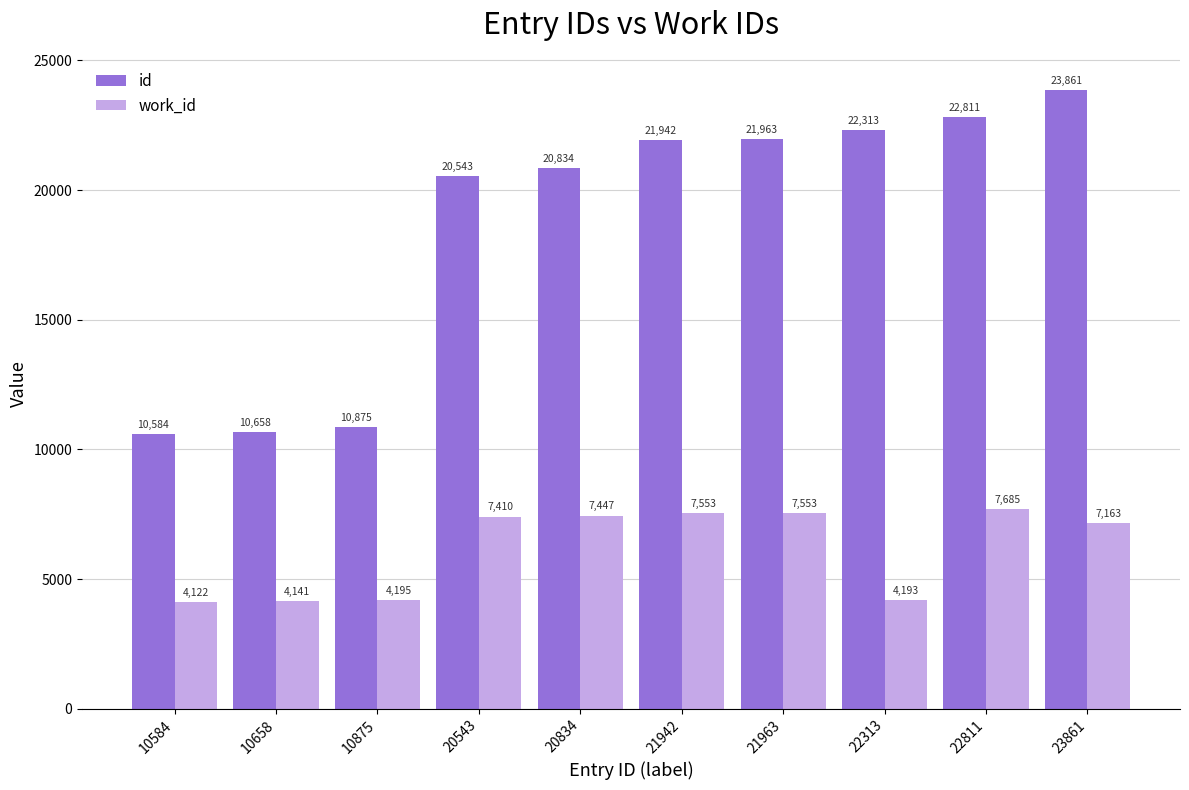

What is the sum of all work_id values?

61462